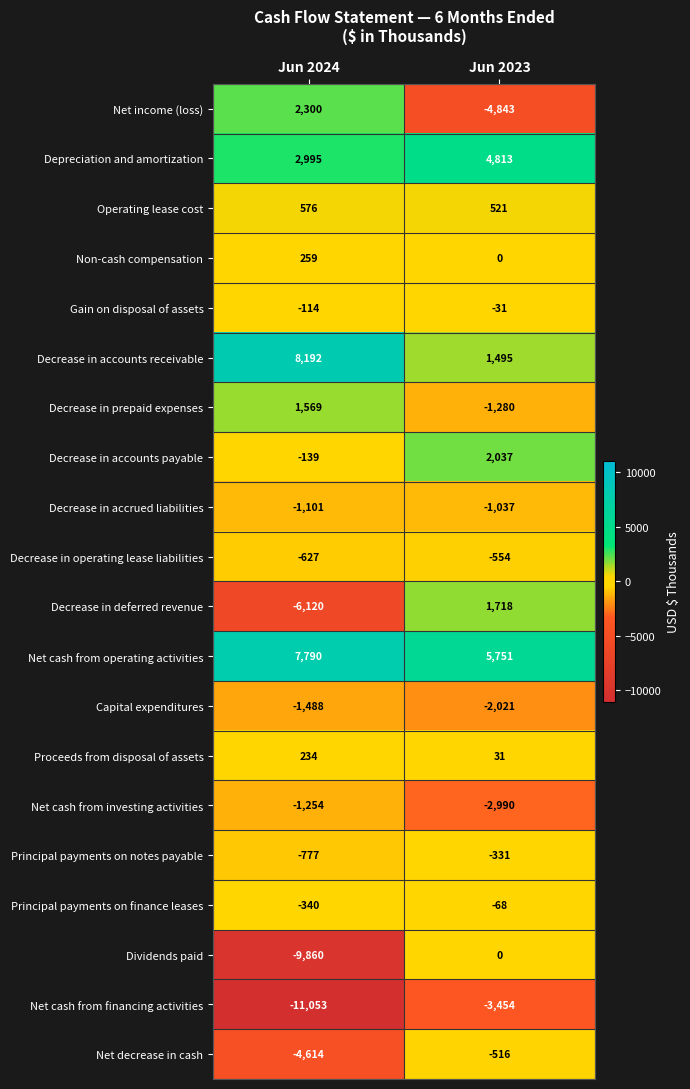

What is the difference between the maximum and minimum values in the Net decrease in cash series?

4098